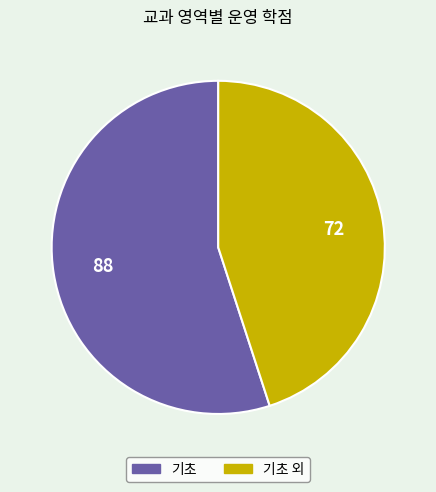

Is there a majority slice in this chart?

Yes